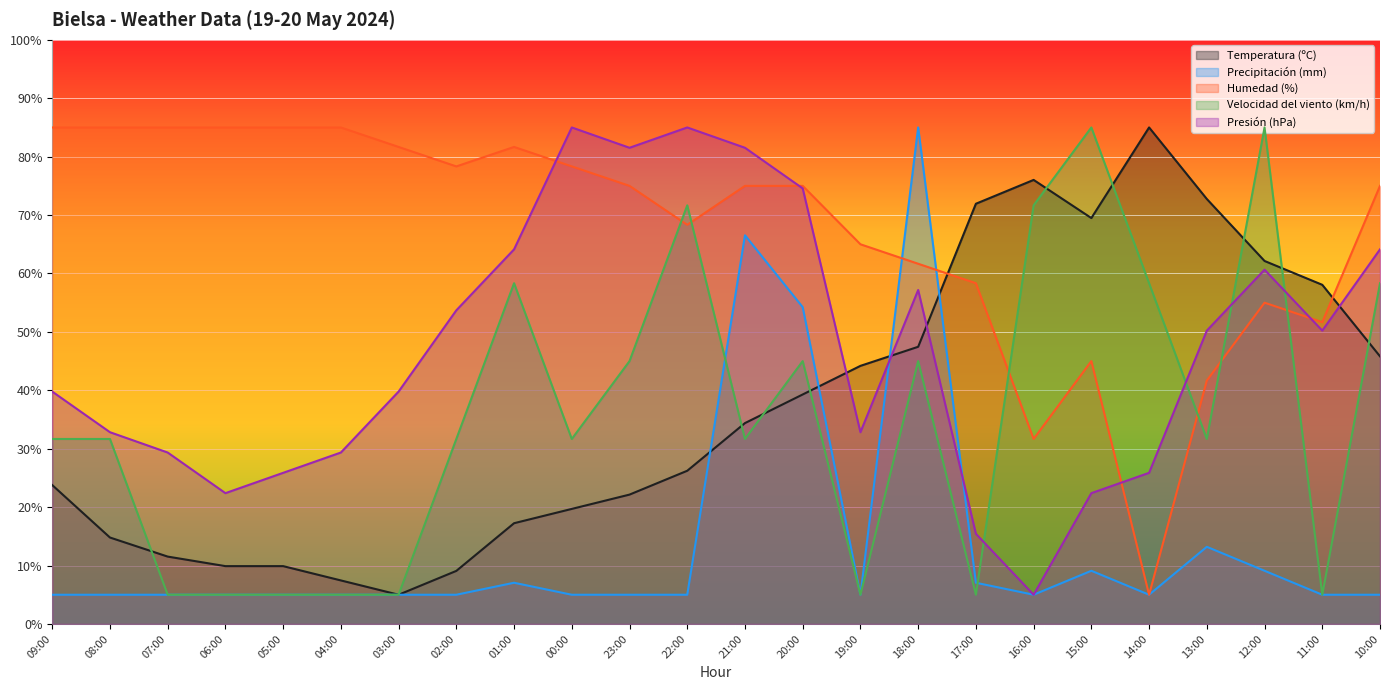

What is the difference between the Precipitación (mm) values at 01:00 and 16:00?

2.1